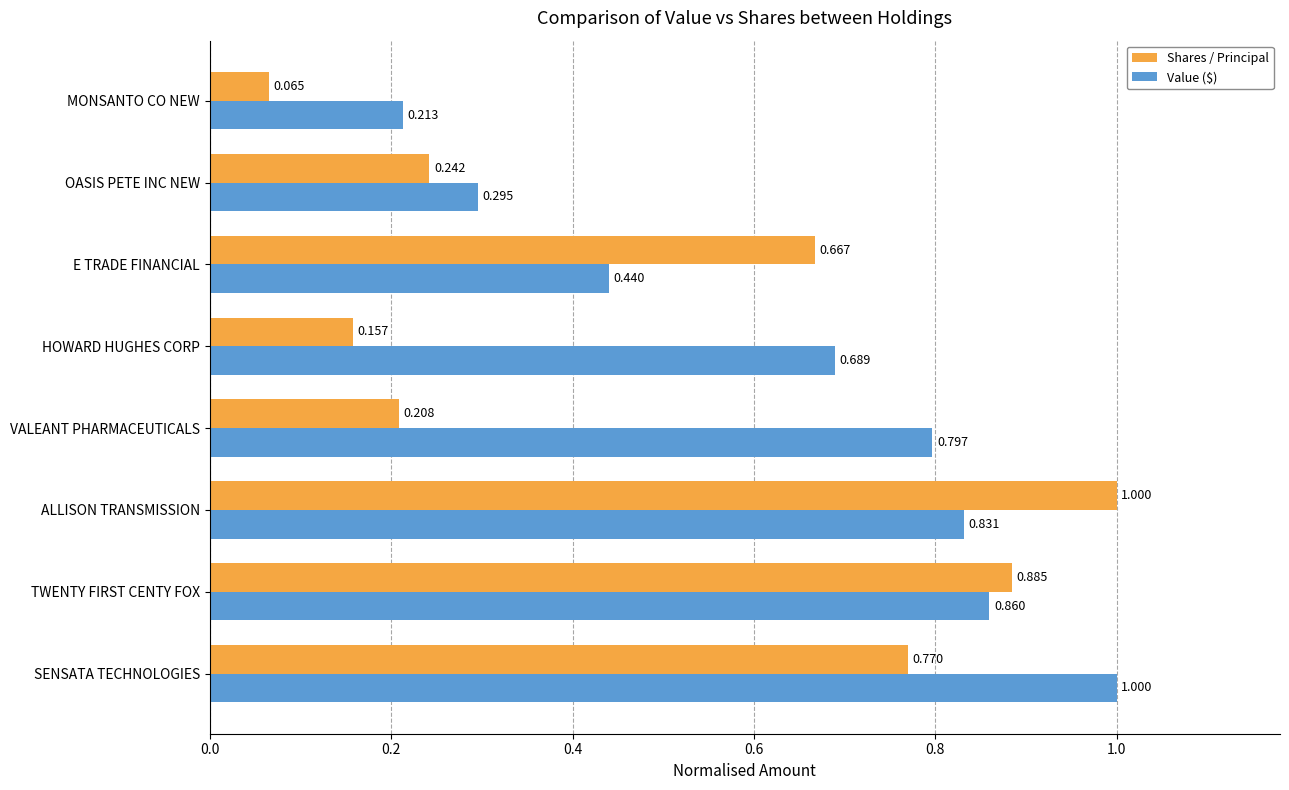

Where is Value ($) nearest to the value 0?

MONSANTO CO NEW